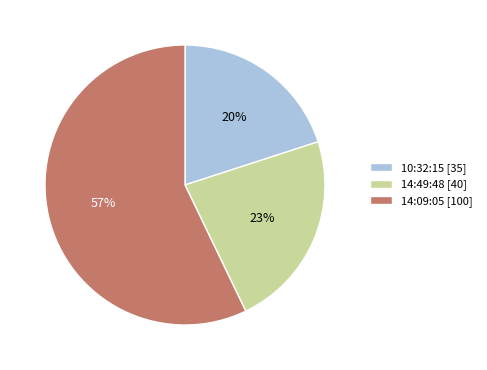

Which category has the smallest portion of the pie?

10:32:15